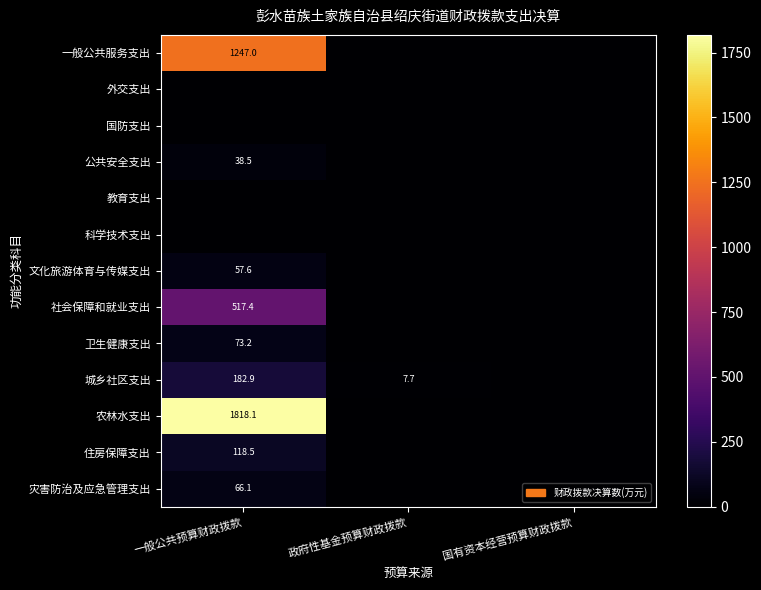

True or false: 灾害防治及应急管理支出 has a value of 66.1 at 一般公共预算财政拨款.

True